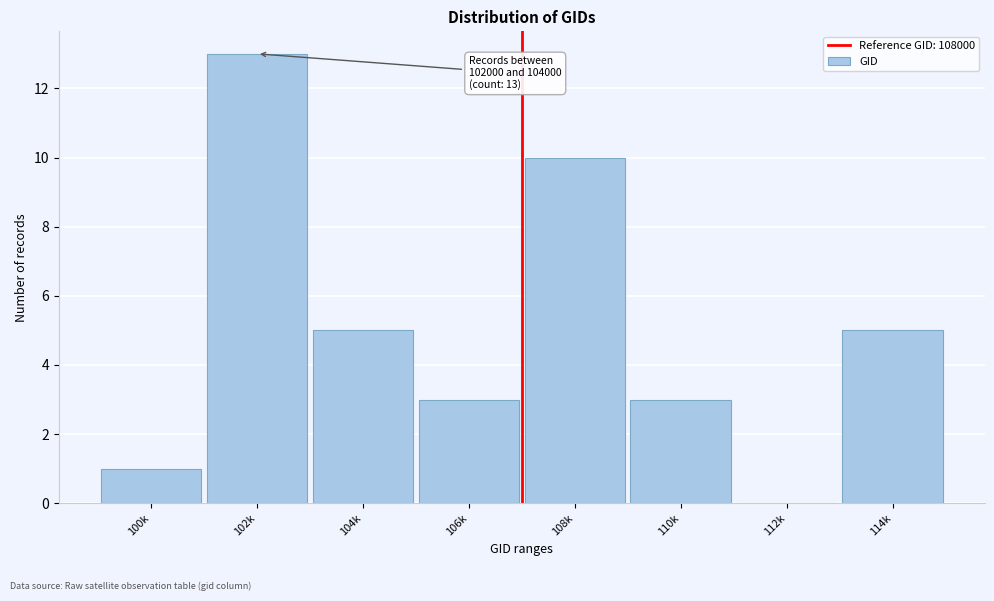

Reading left to right, what are all the values shown in this chart?

100k=1	102k=13	104k=5	106k=3	108k=10	110k=3	112k=0	114k=5